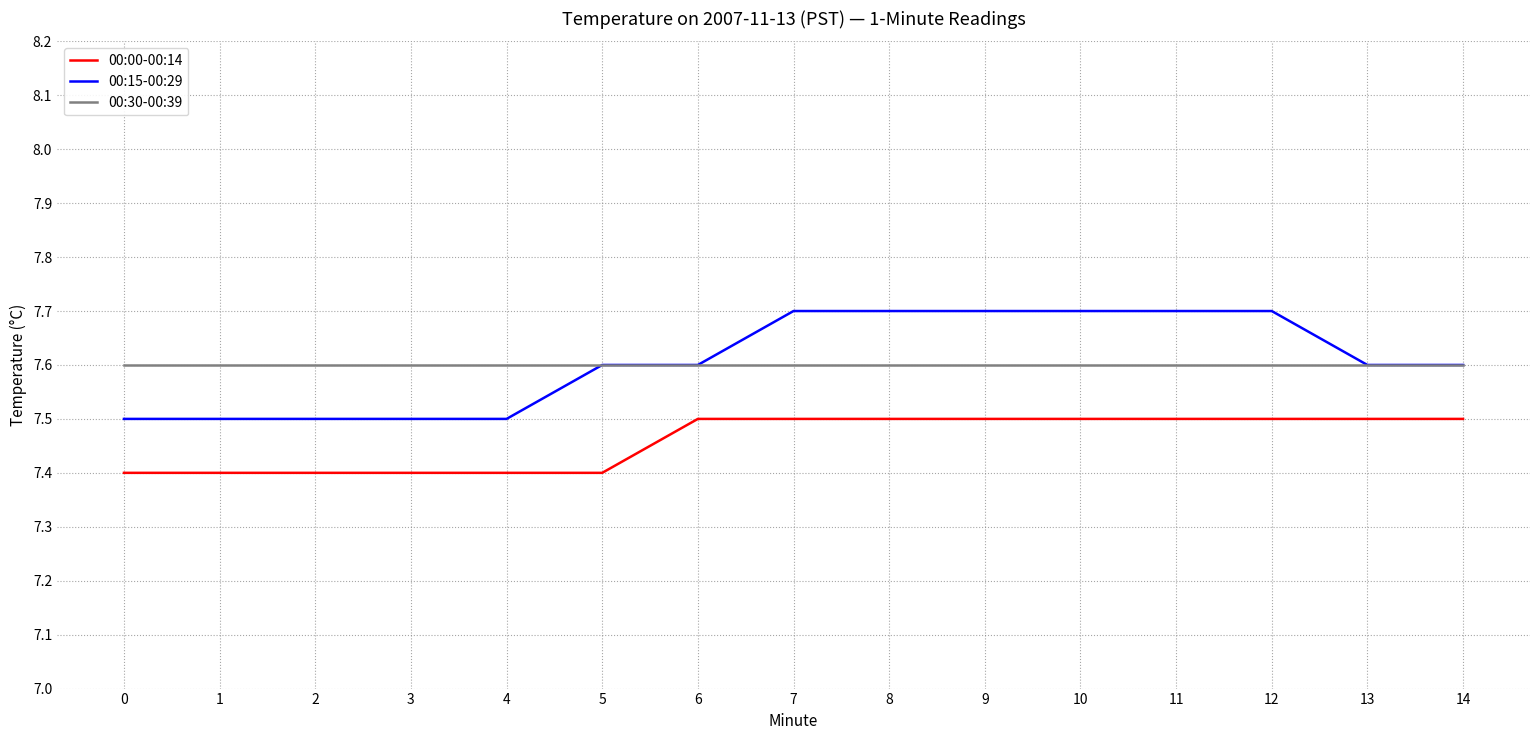

Is it true that 00:00-00:14 equals 12.8 at 8?

False